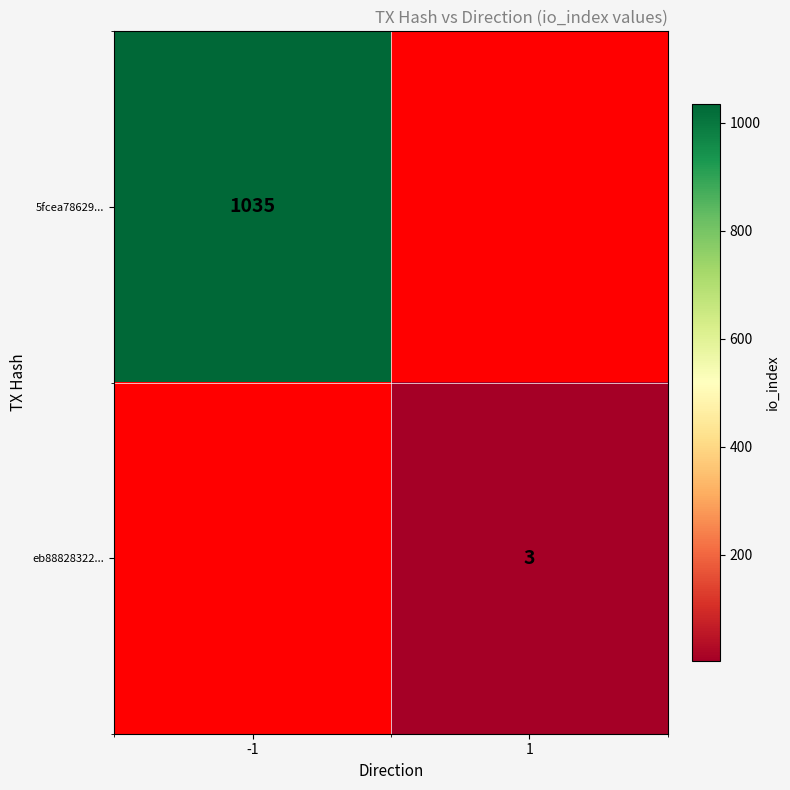

Is the value of eb88828322... at 1 greater than the value of 5fcea78629... at -1?

No